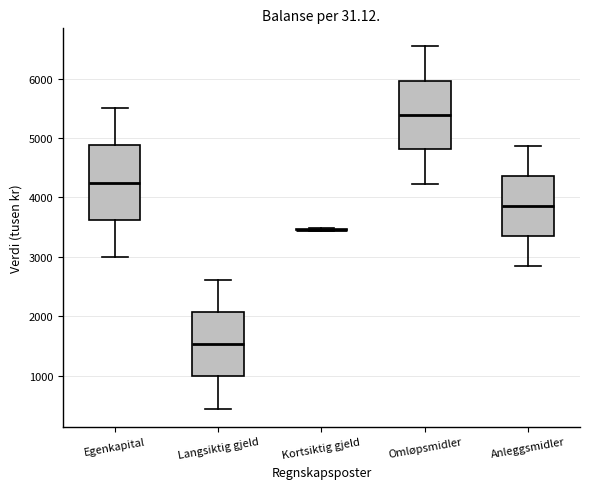

Where does the upper whisker of the box for Langsiktig gjeld end on the y-axis? The values are not printed on the chart, so give them approximately, as read against the axis.

2600